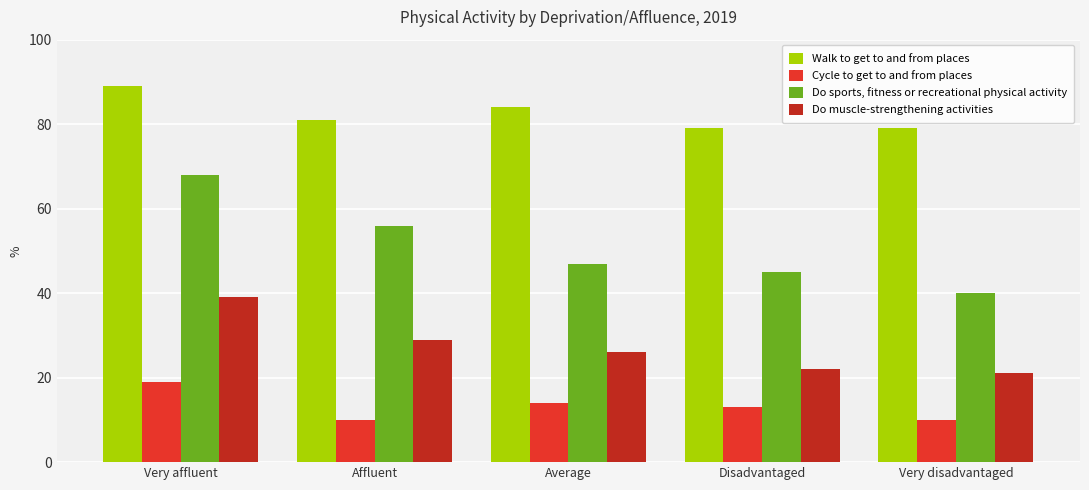

How many values in the Do sports, fitness or recreational physical activity series are below 47?

2